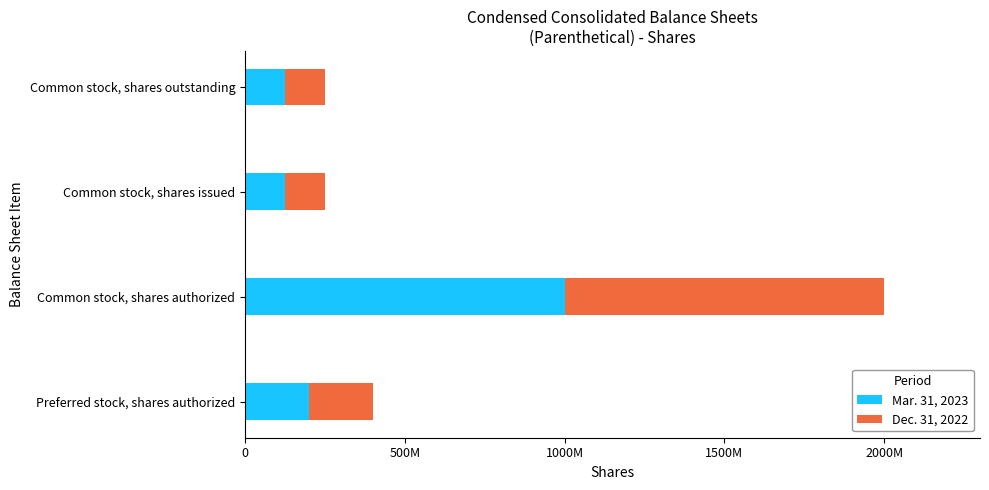

Which series has the widest spread of values?

Dec. 31, 2022